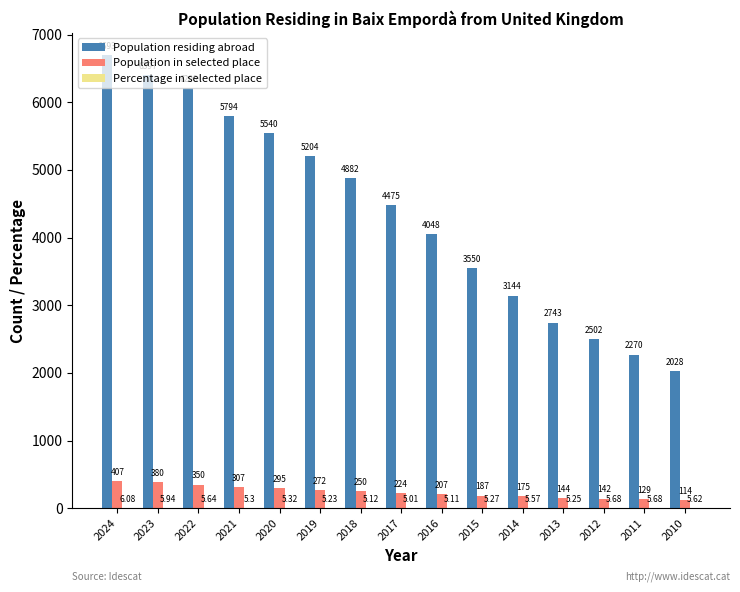

Is the value of Population in selected place at 2023 greater than the value of Population residing abroad at 2015?

No